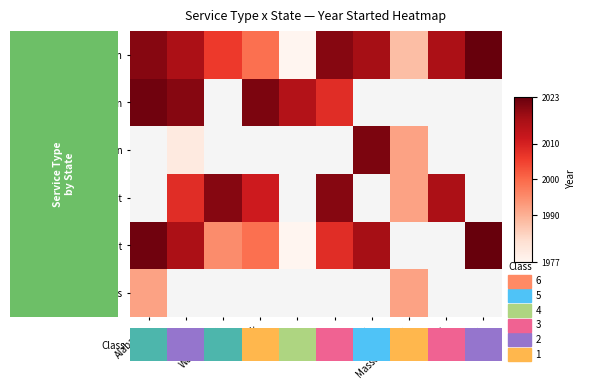

Which has a higher value, Alabama or California?

California